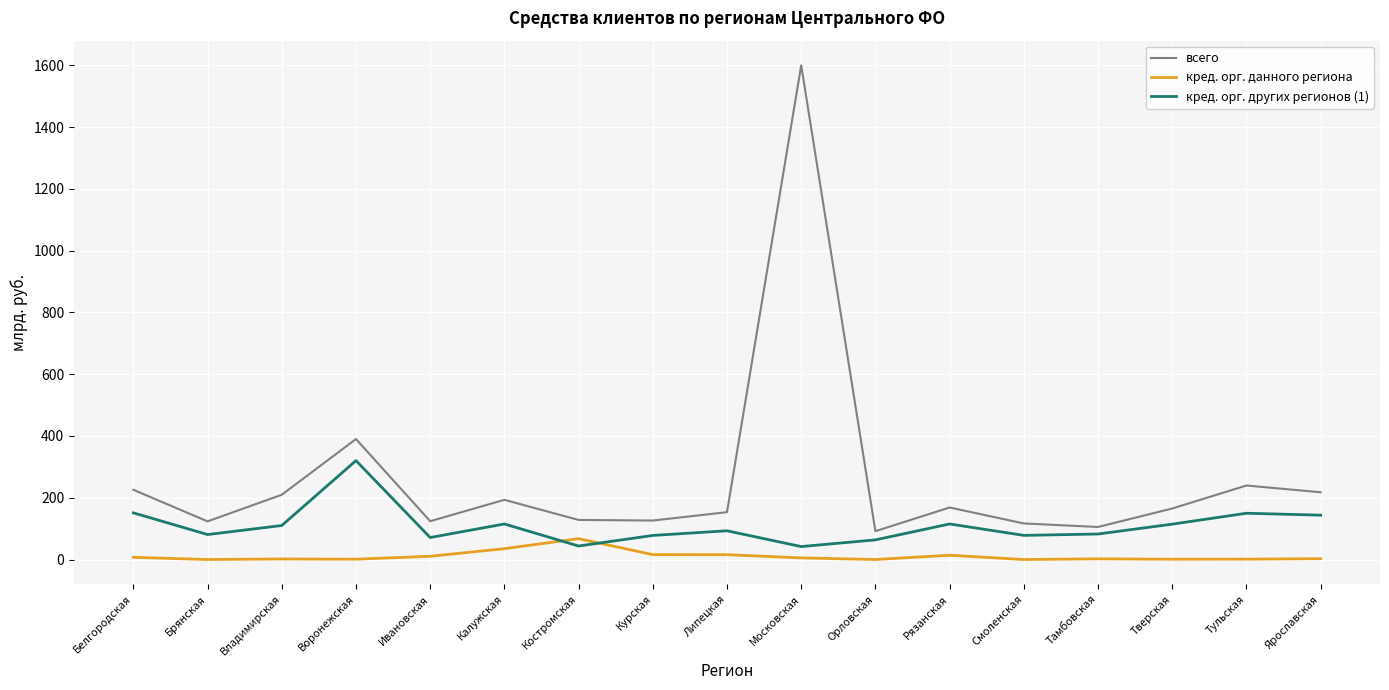

At which label does кред. орг. данного региона first exceed 2?

Белгородская